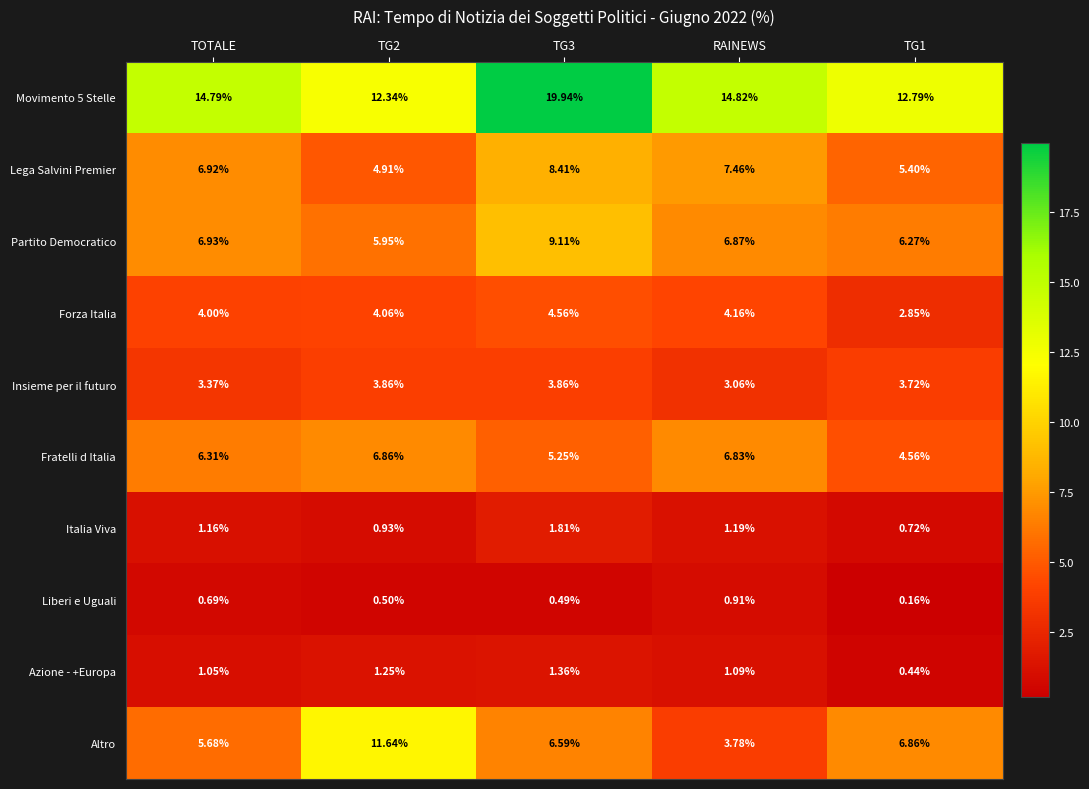

How many distinct data groups are displayed?

10